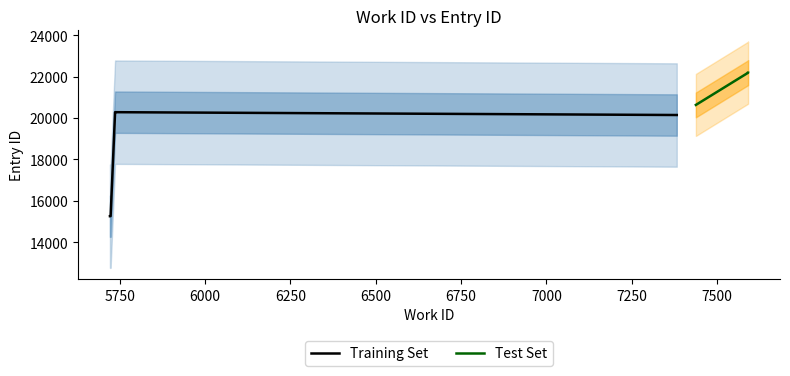

What is the ratio of the value at 5723 to the value at 5736?

0.8